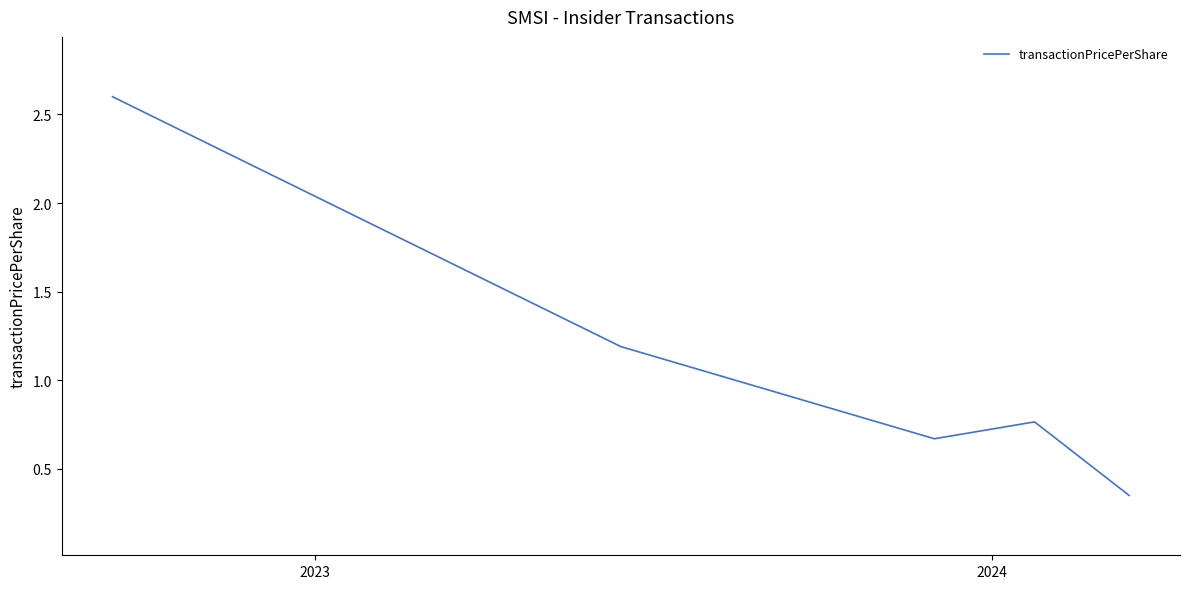

What is the greatest value displayed?

2.6